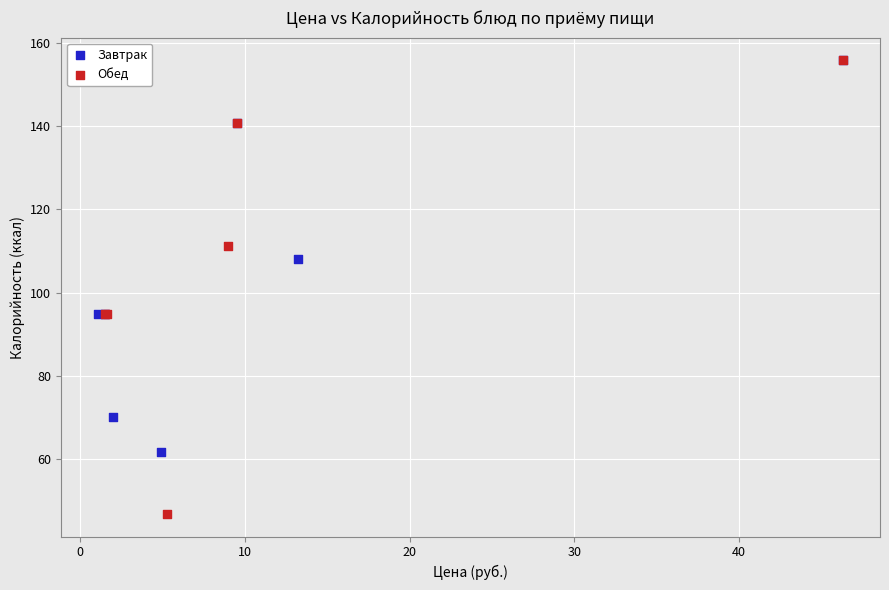

What are all the series names shown in the legend?

Завтрак, Обед